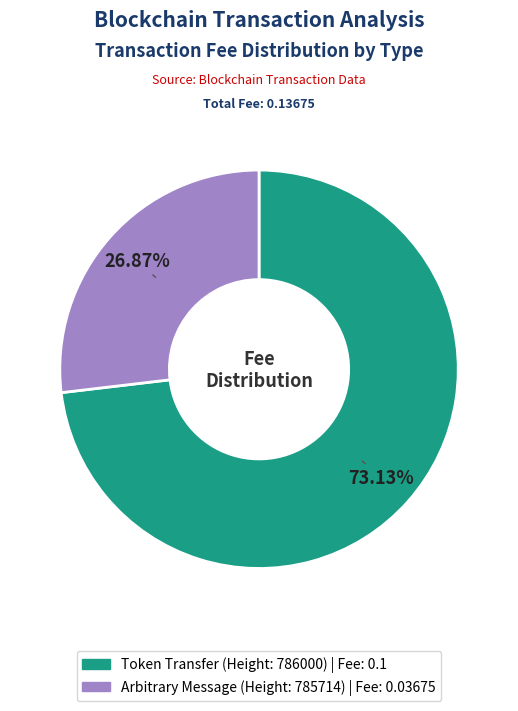

Is there any slice that represents more than half of the pie?

Yes